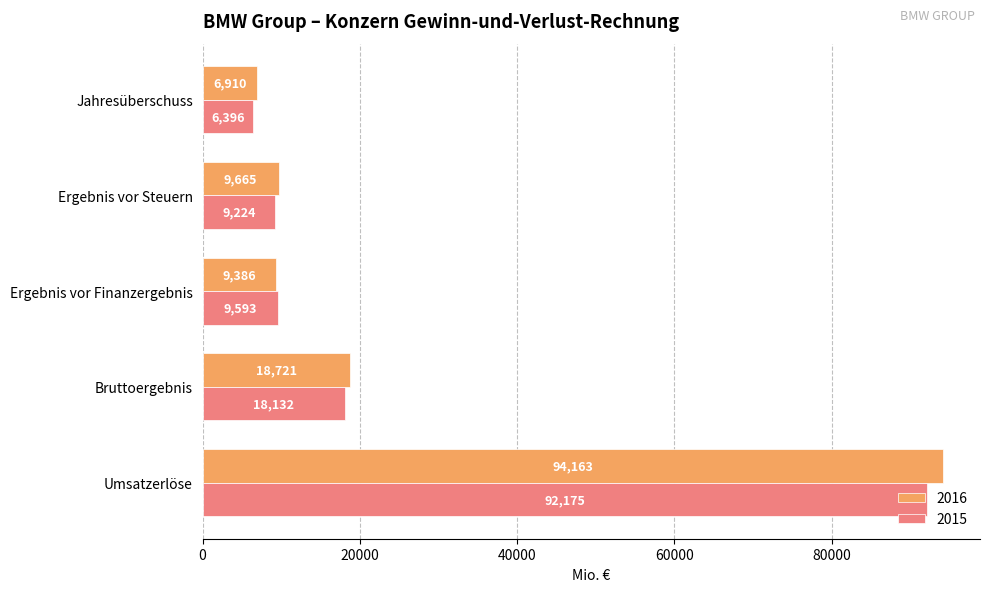

What are all the series names shown in the legend?

2016, 2015